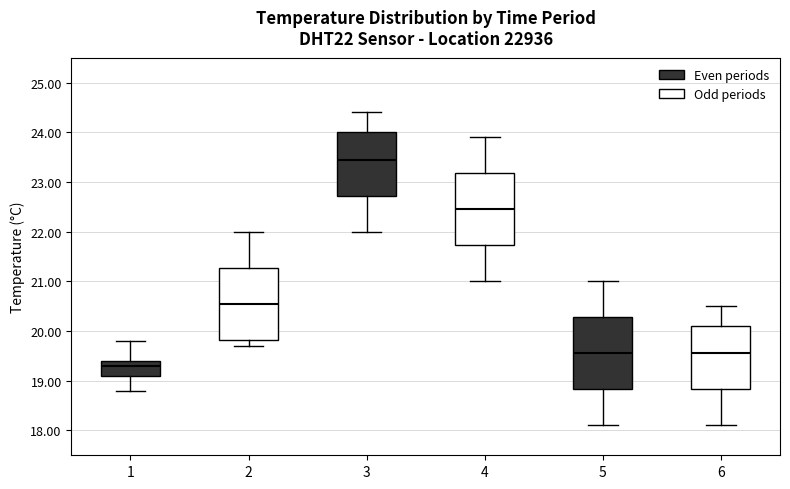

Which box has the highest median line?

3